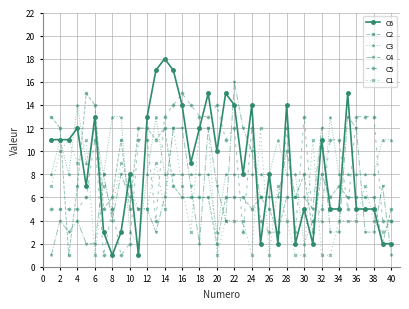

True or false: C1 has more than 1 points higher than both neighbors.

True